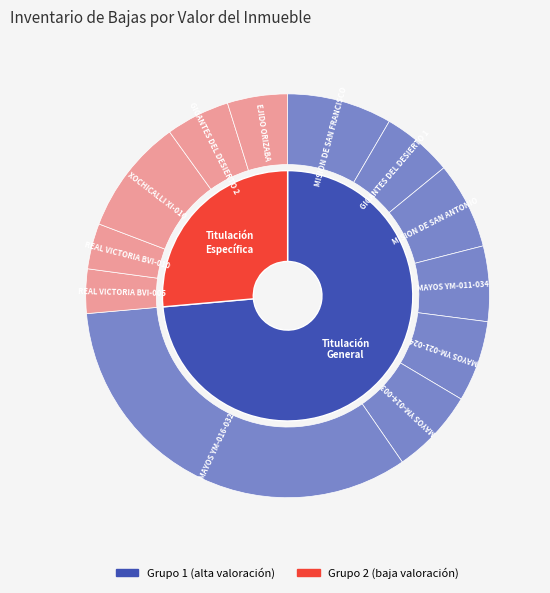

Which slice is the largest?

MAYOS YM-016-032